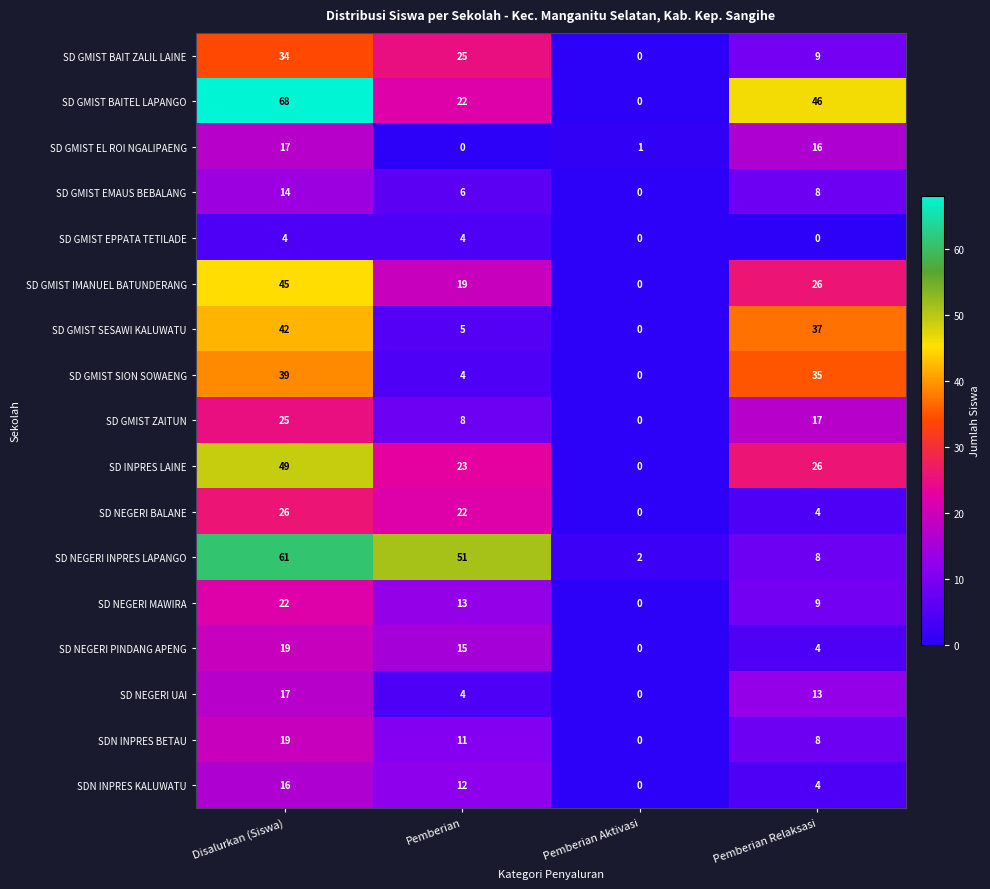

What is the difference between the highest and lowest values at Pemberian Relaksasi?

46